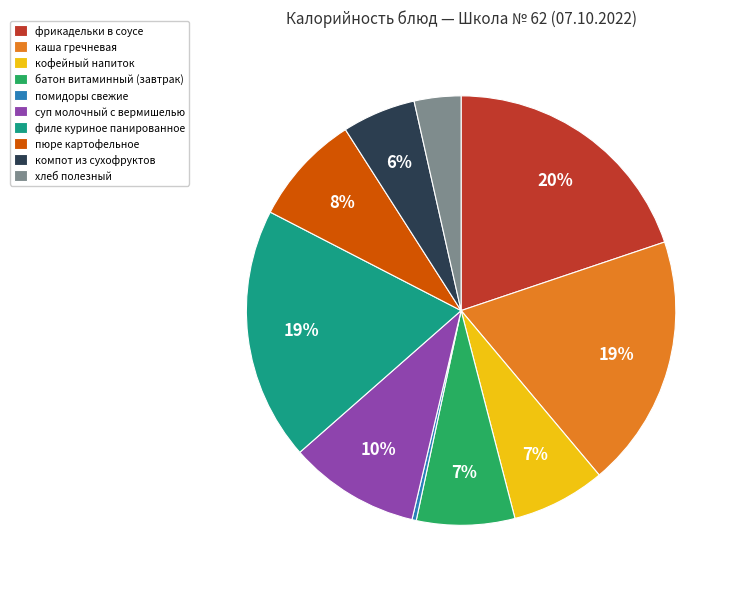

How many segments does this pie chart have?

10